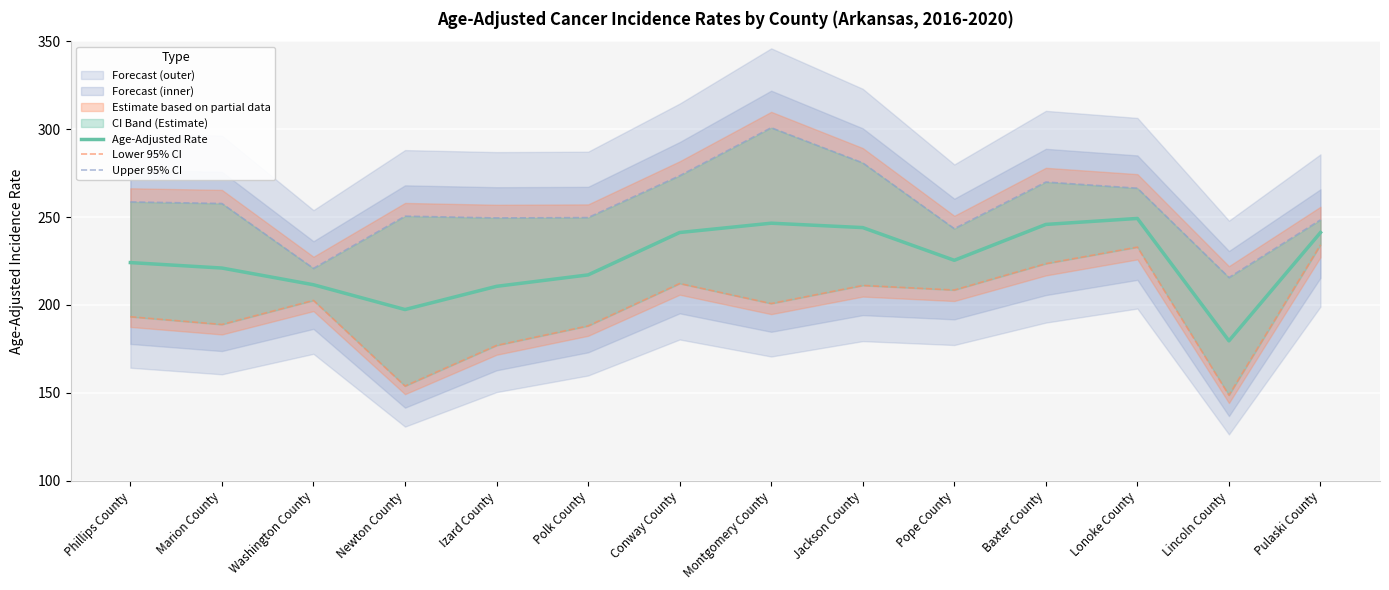

Read the Upper 95% CI value at Pope County.

243.4